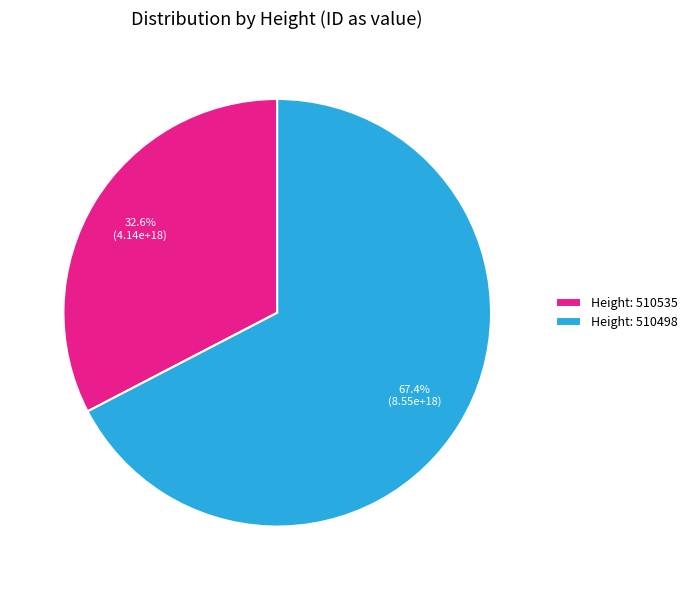

Which slice is the smallest?

Height: 510535